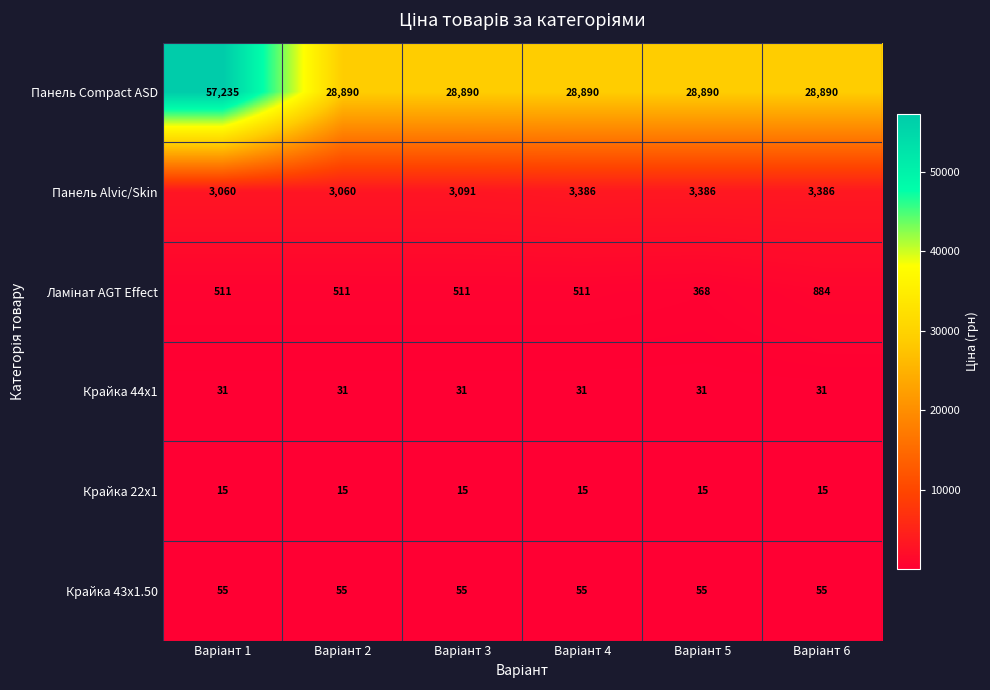

Which series has the largest range (max minus min)?

Панель Compact ASD